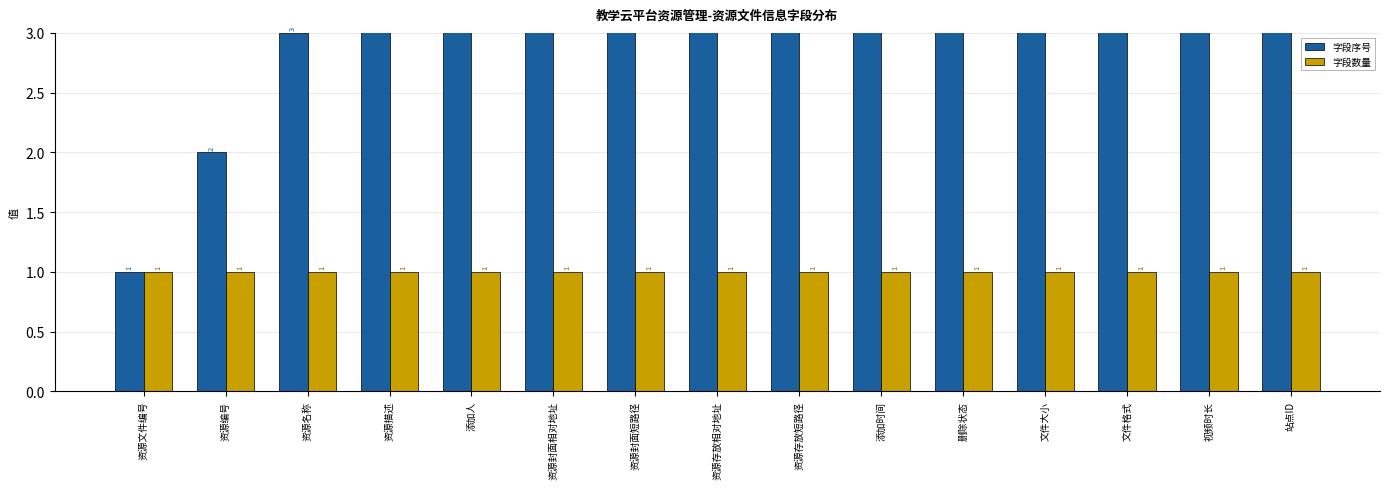

What is the value of the 字段数量 bar at the 4th from the left?

1